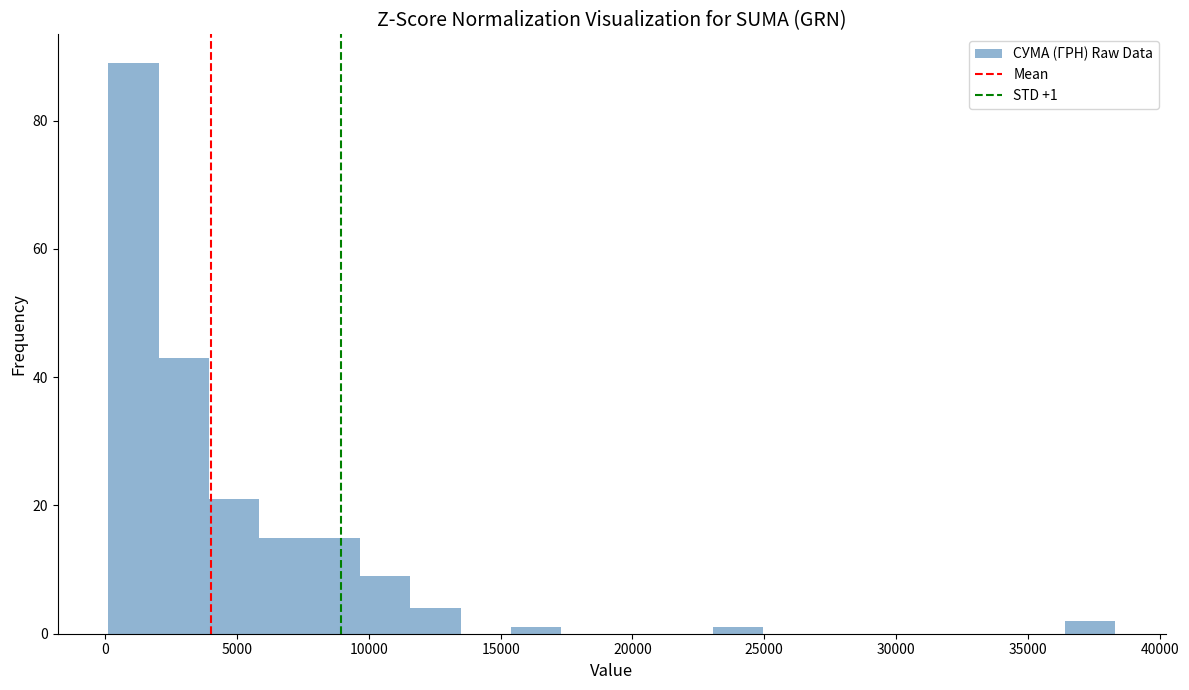

Read against the x-axis, roughly where is the centre of the tallest bar?

1000